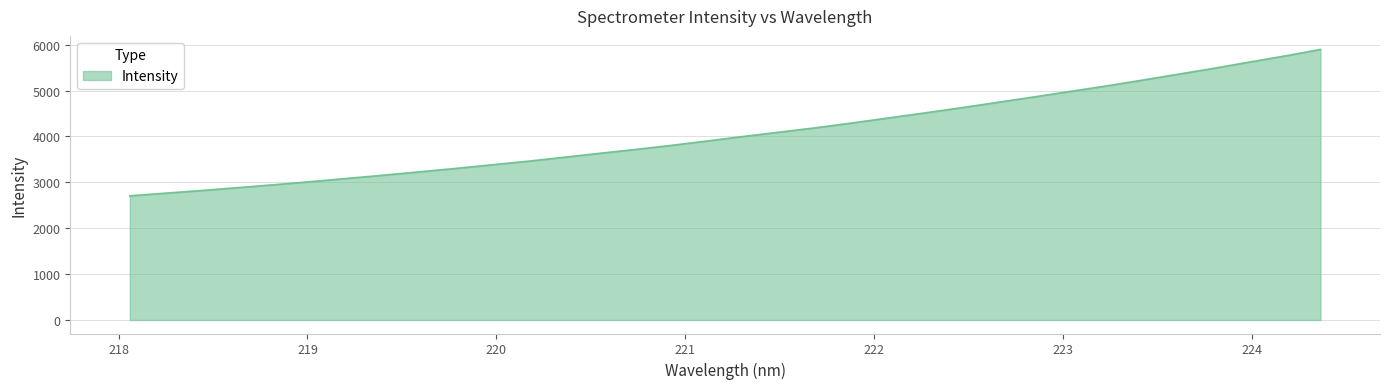

What is the minimum value shown in the chart?

2706.5